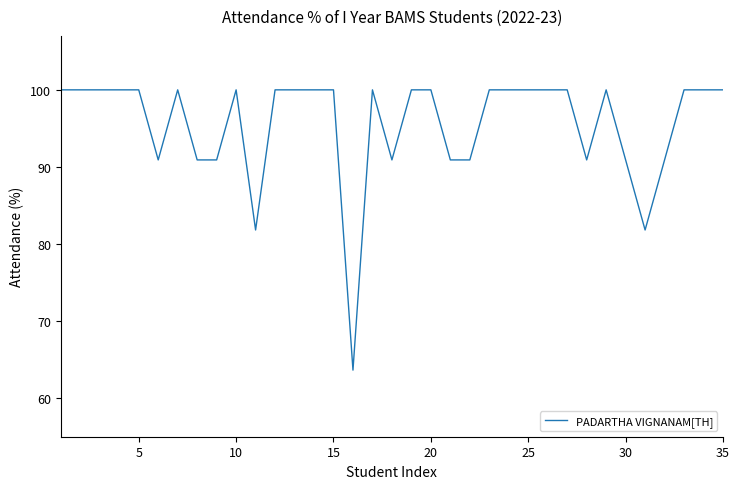

What is the greatest value displayed?

100.0